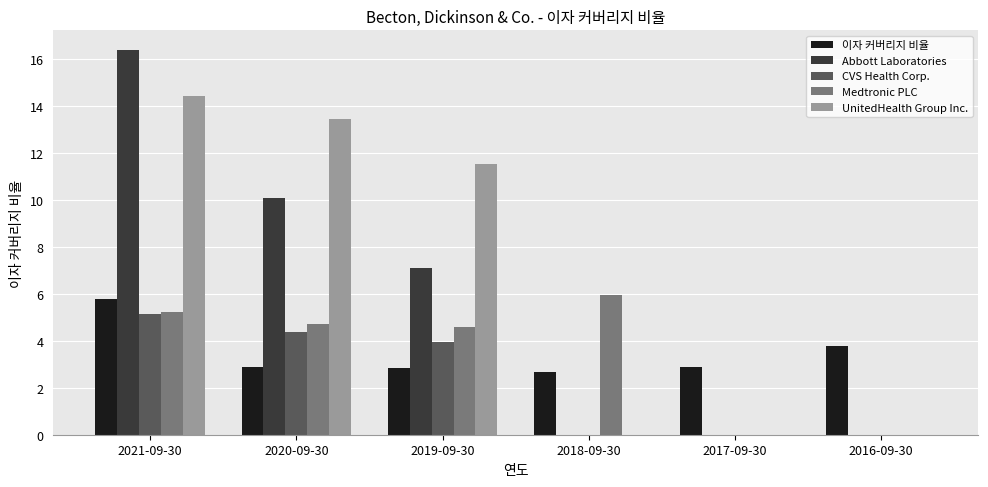

Which series has the widest spread of values?

Abbott Laboratories